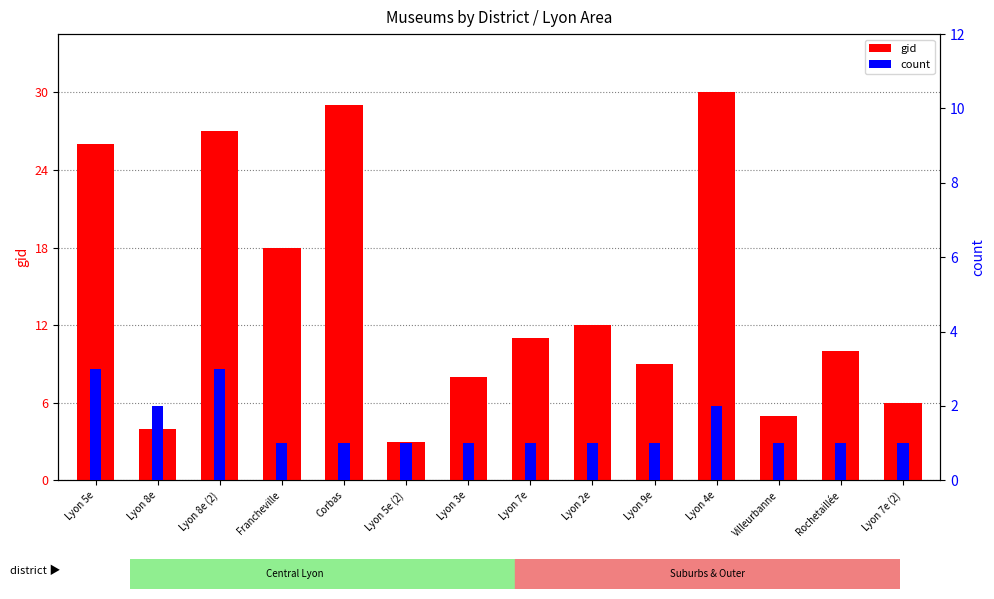

What are all the series names shown in the legend?

gid, count